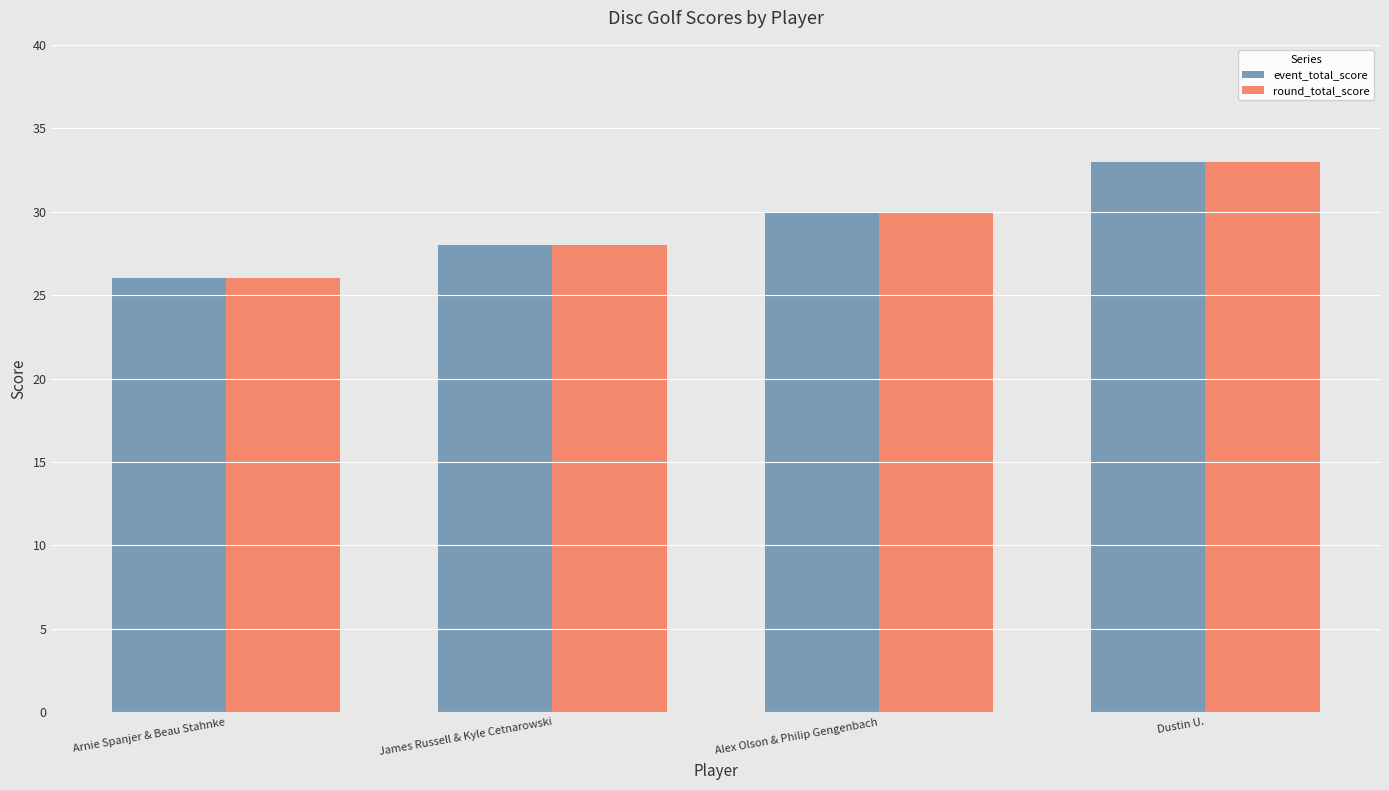

True or false: event_total_score has a value of 28 at James Russell & Kyle Cetnarowski.

True